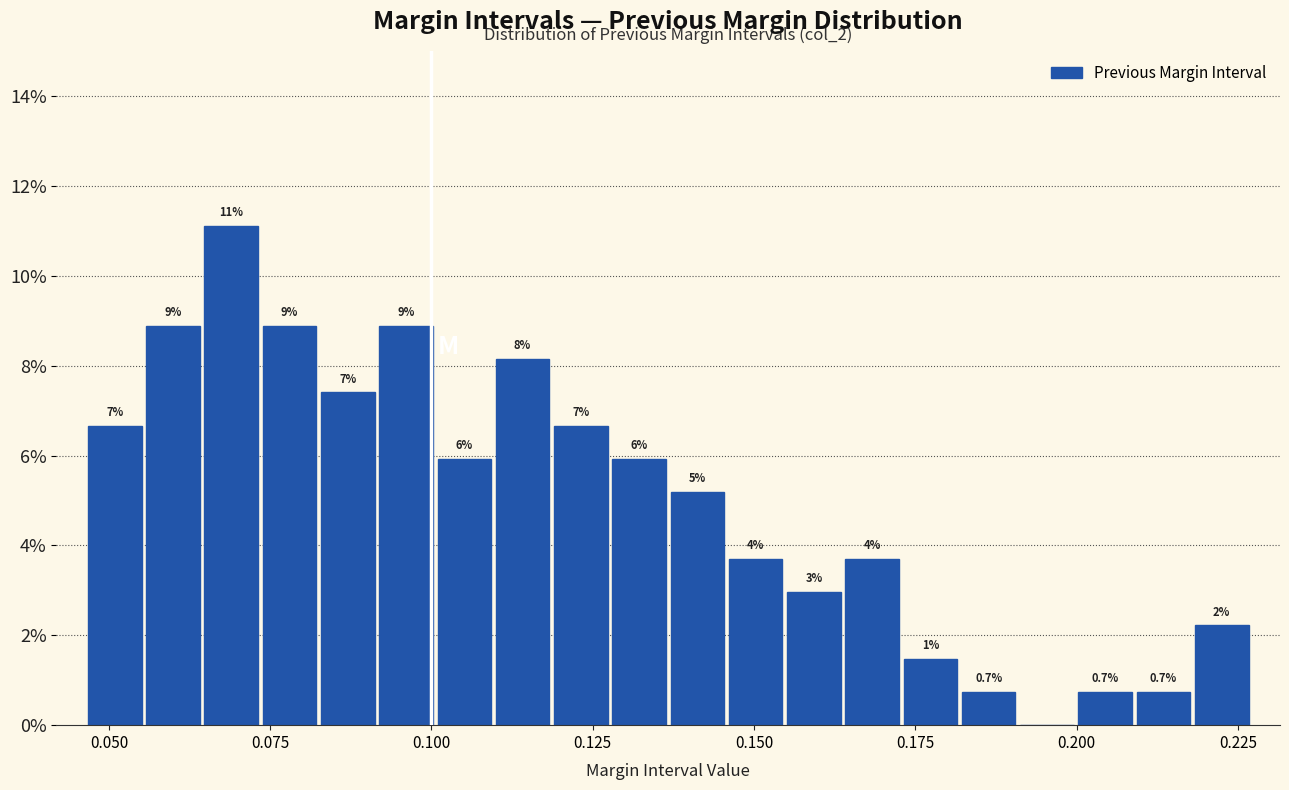

Read against the x-axis, roughly where is the centre of the tallest bar?

0.070